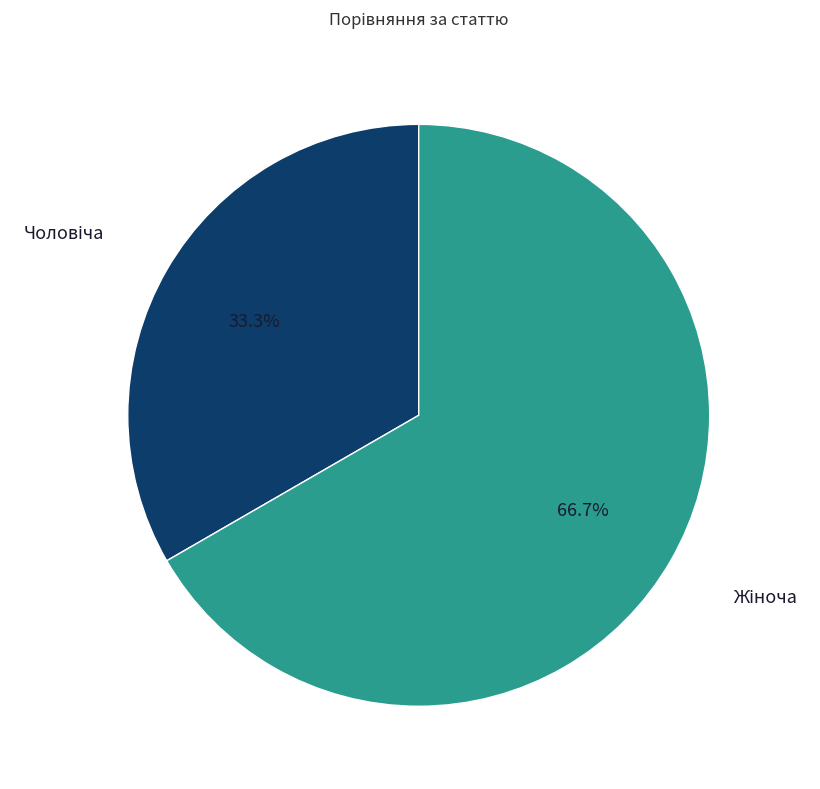

Does any single category account for the majority?

Yes